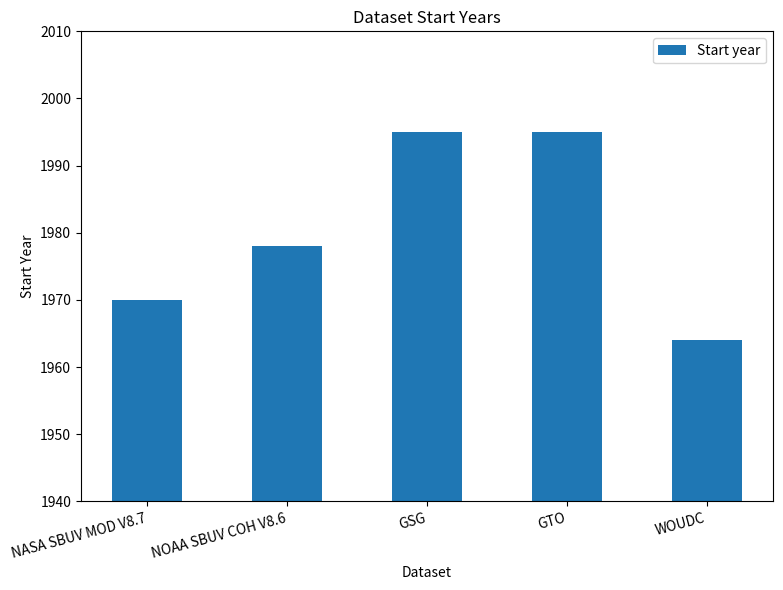

How many data points are less than 1978?

2